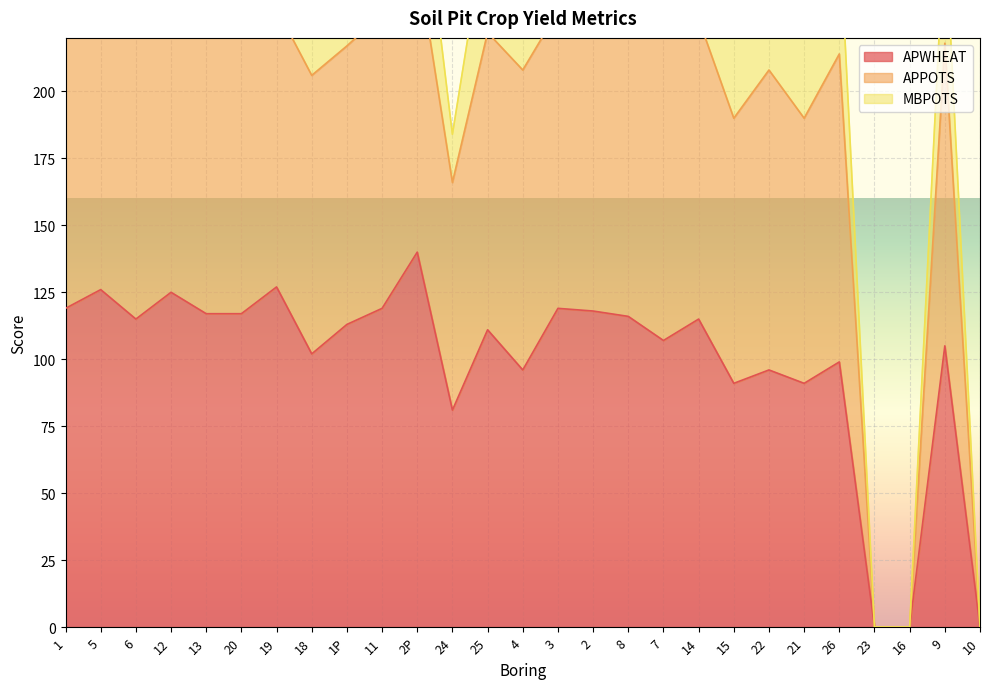

True or false: APPOTS and APWHEAT cross at least once.

False